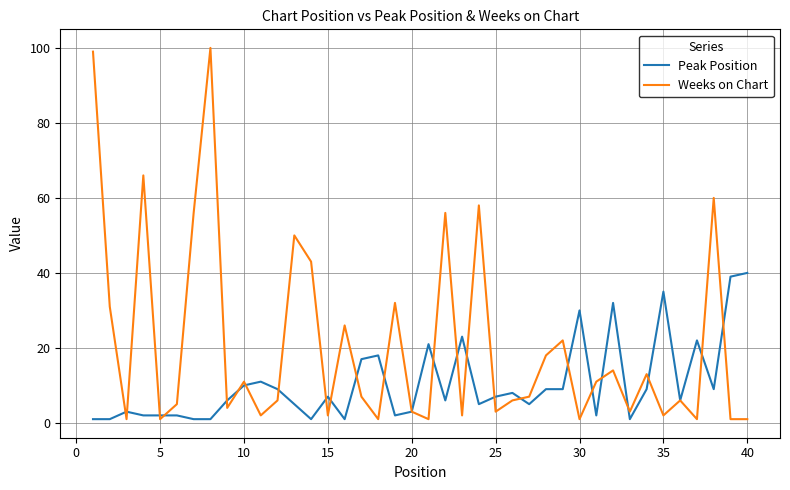

Which series has the largest total across all categories?

Weeks on Chart